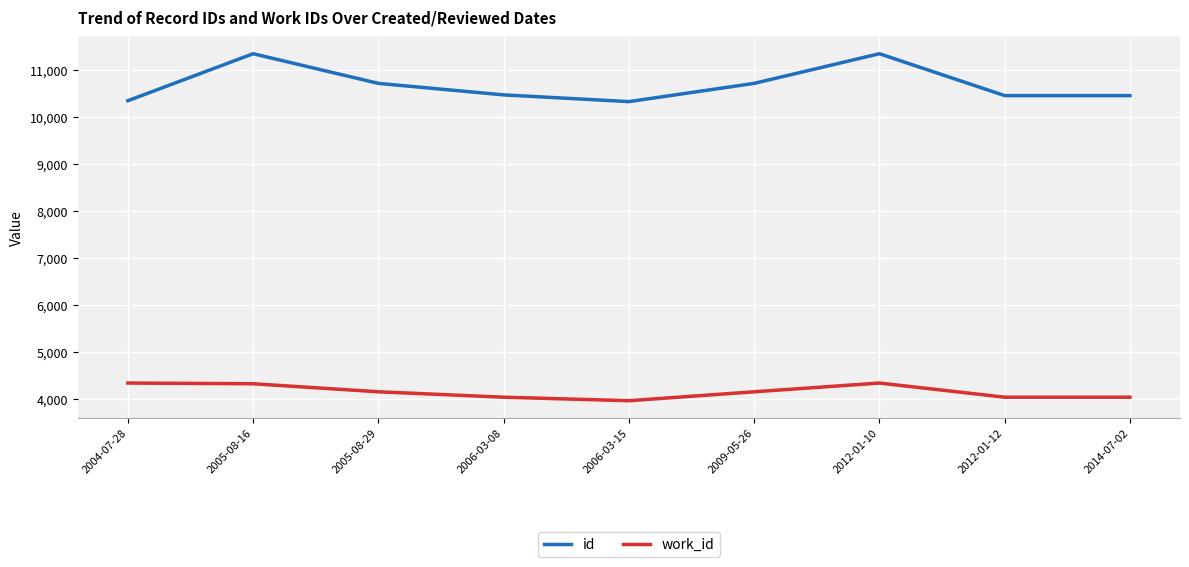

How many lines are shown in the chart?

2